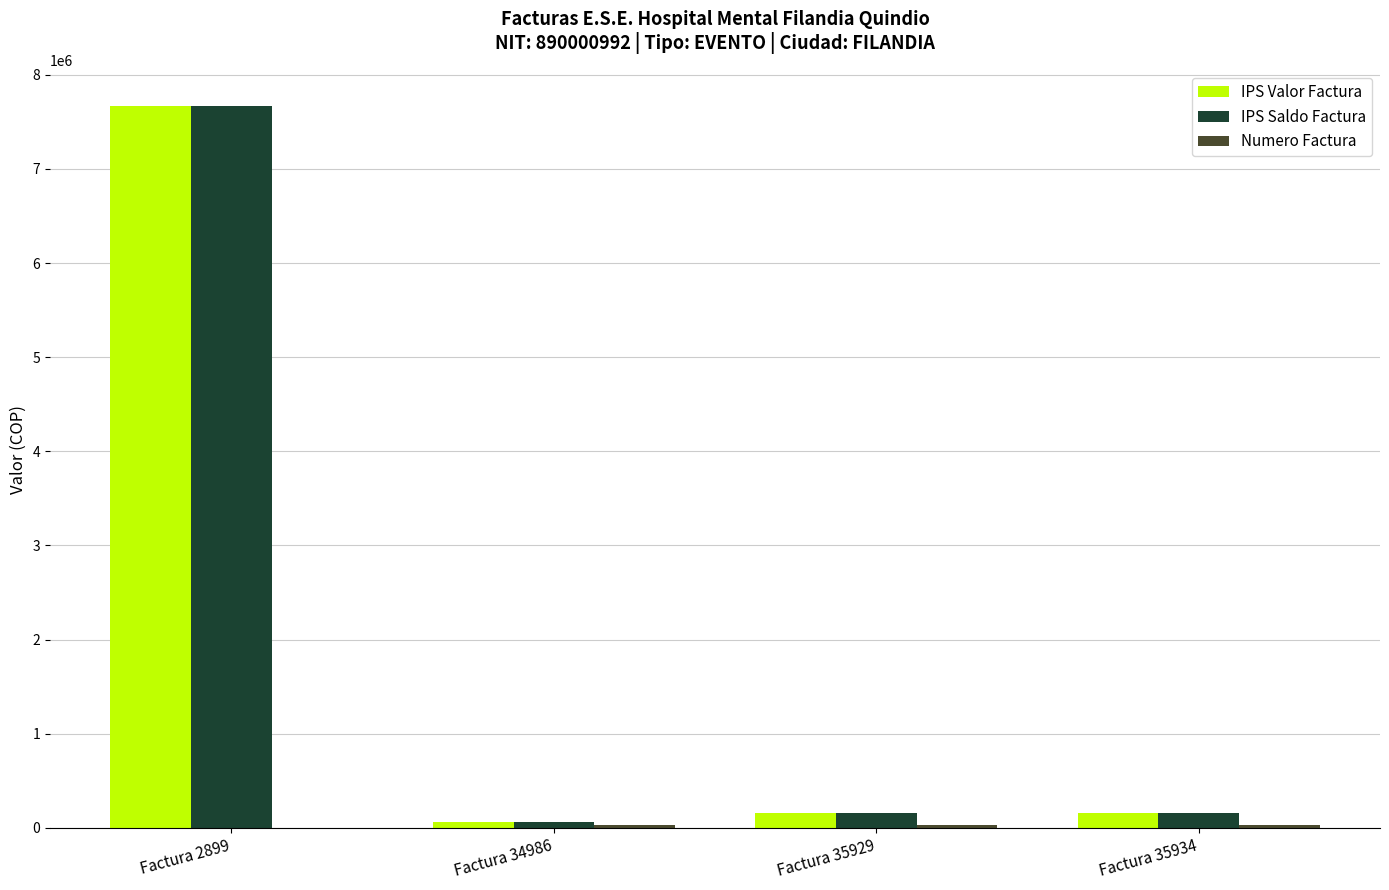

What is the difference between the IPS Saldo Factura values at Factura 35929 and Factura 2899?

7502293